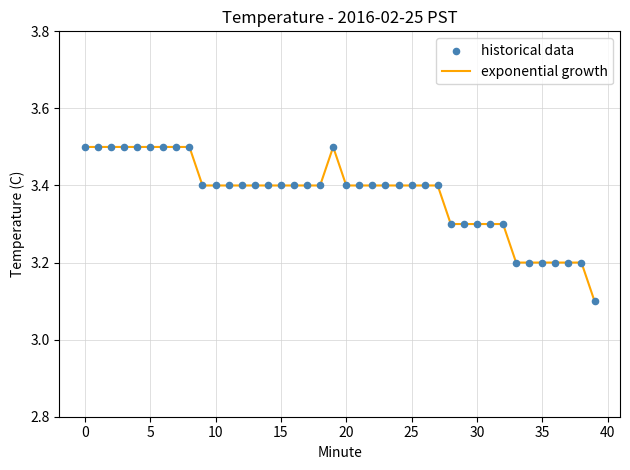

What is the maximum value shown in the chart?

3.5